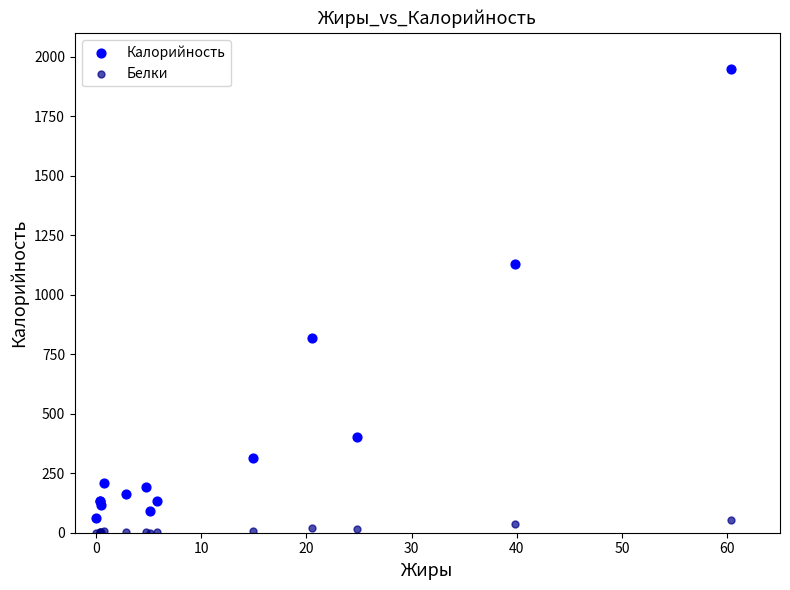

What are all the series names shown in the legend?

Калорийность, Белки